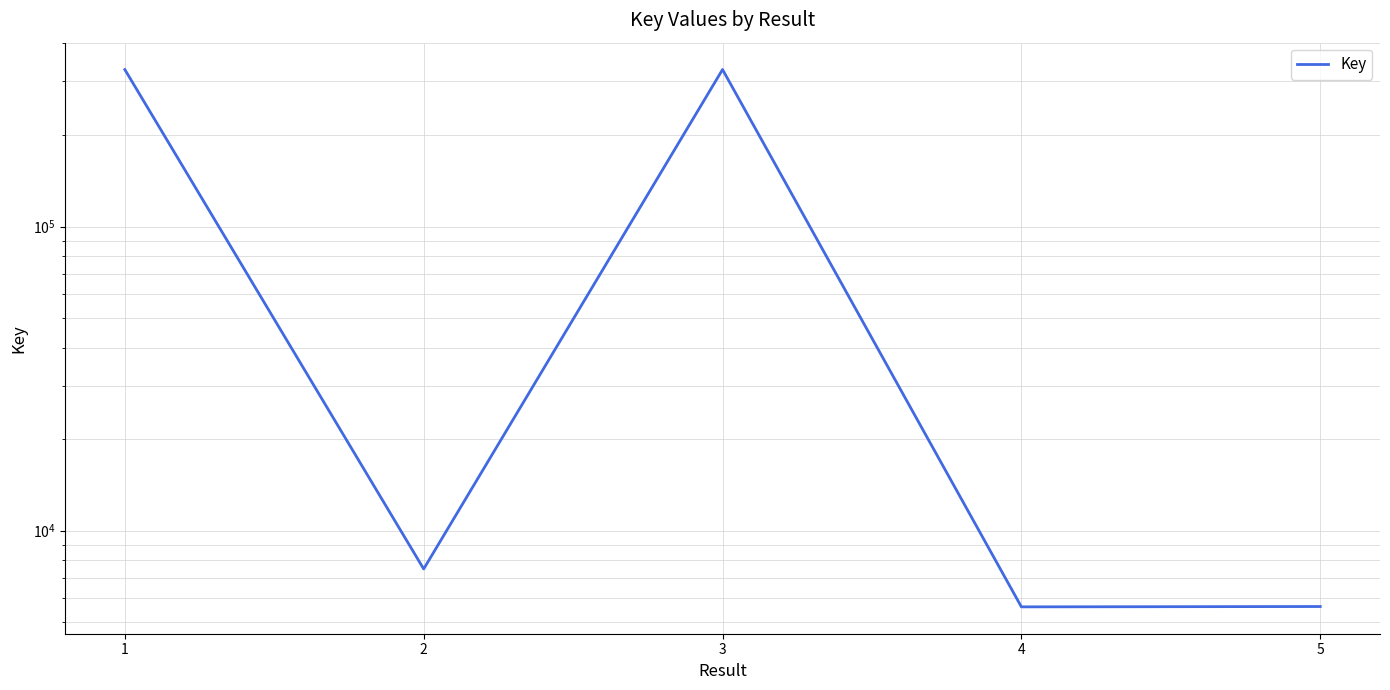

What is the difference between the values at 4 and 5?

14